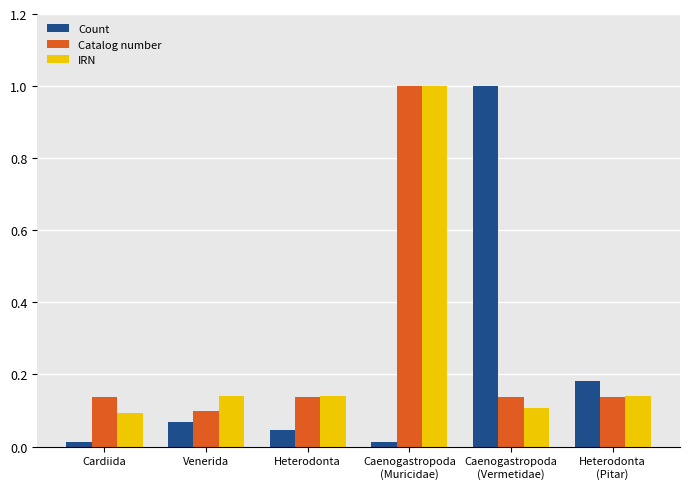

How many bars are there in each group?

3